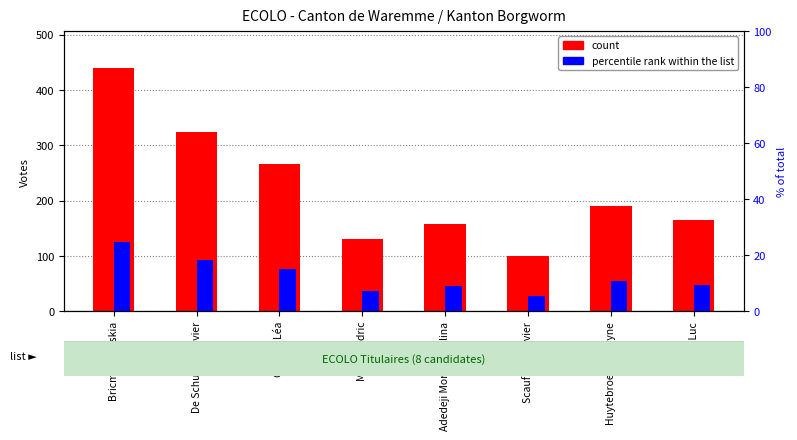

What is the total value across all series at Huytebroeck Evelyne?

200.7